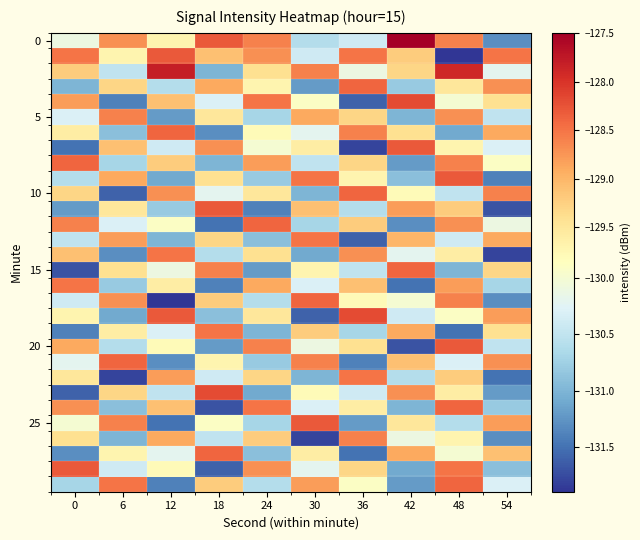

Which series changed the most between 24 and 42?

20